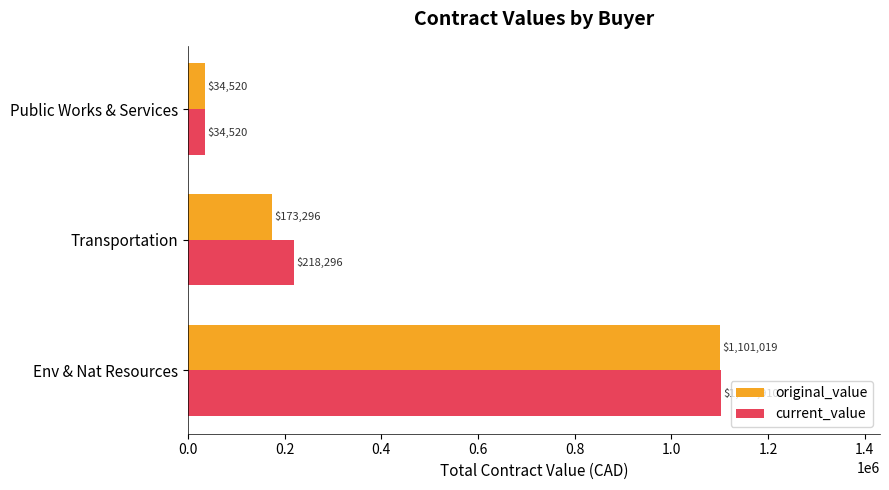

Which series has the largest range (max minus min)?

current_value